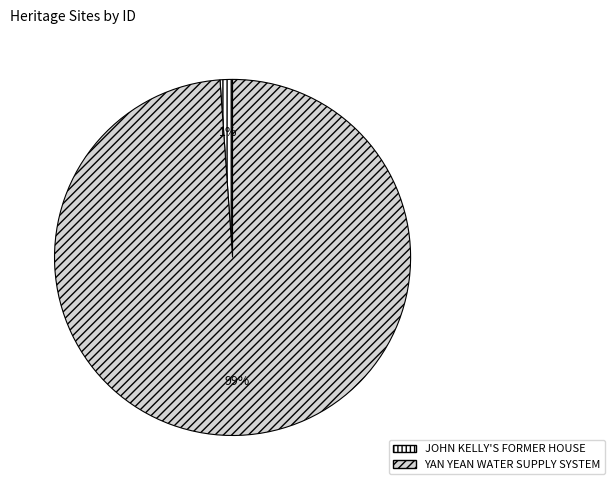

To the nearest percent, what is the difference between the largest and smallest slice percentages?

98%